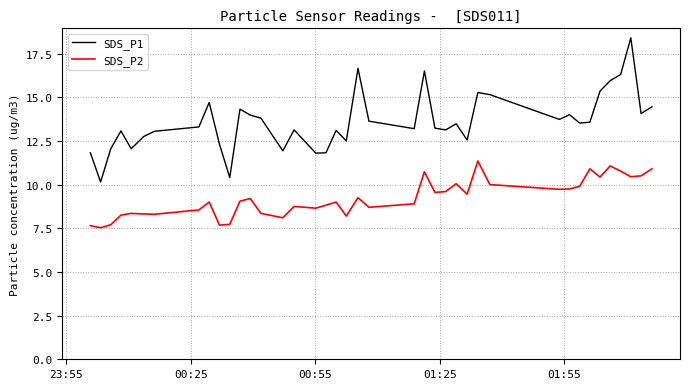

In SDS_P1, how many points are lower than both neighbors (excluding endpoints)?

12